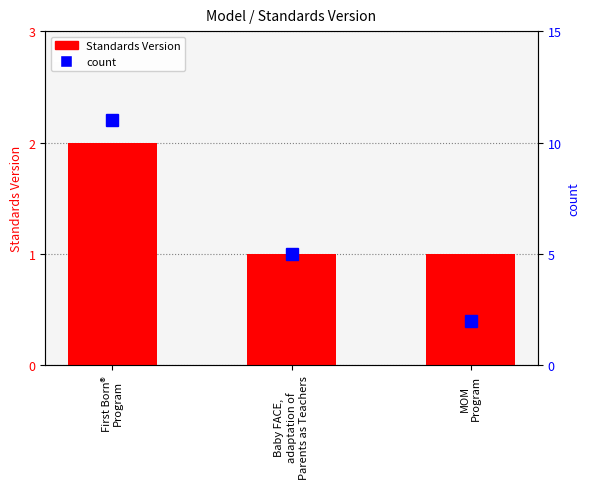

Reading left to right, extract all data points from this chart.

Standards Version: First Born®
Program=2	Baby FACE,
adaptation of
Parents as Teachers=1	MOM
Program=1
count: First Born®
Program=11	Baby FACE,
adaptation of
Parents as Teachers=5	MOM
Program=2